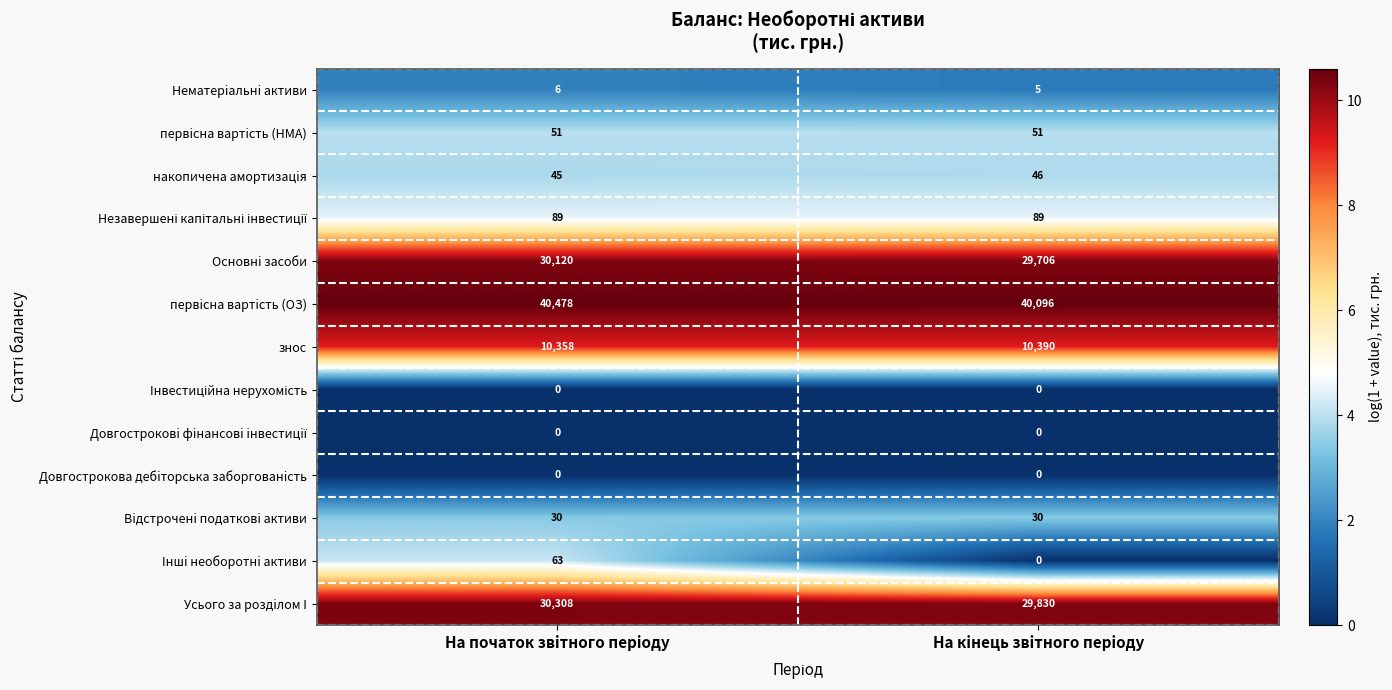

How many categories are shown in the chart?

2